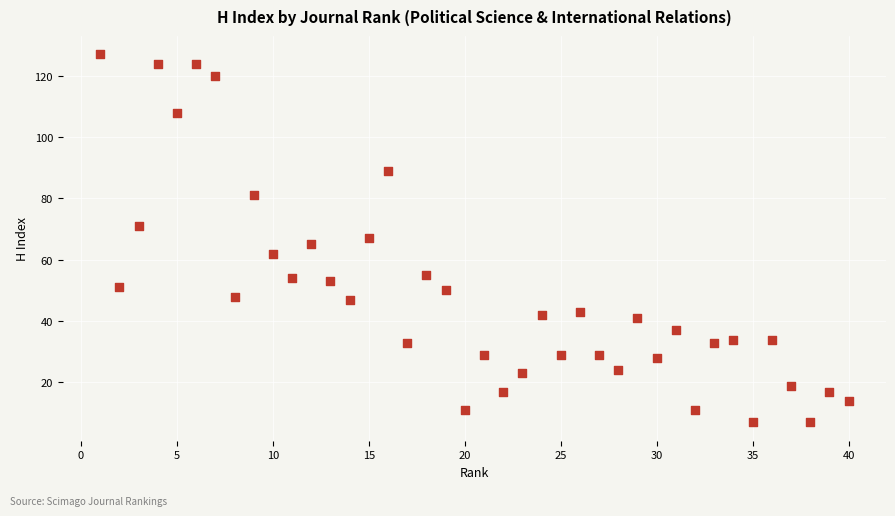

What is the range of Y values (max minus min)?

120